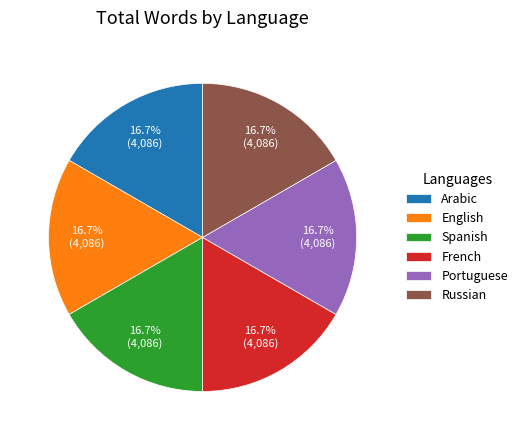

Is the sum of Spanish and Russian greater than half?

No